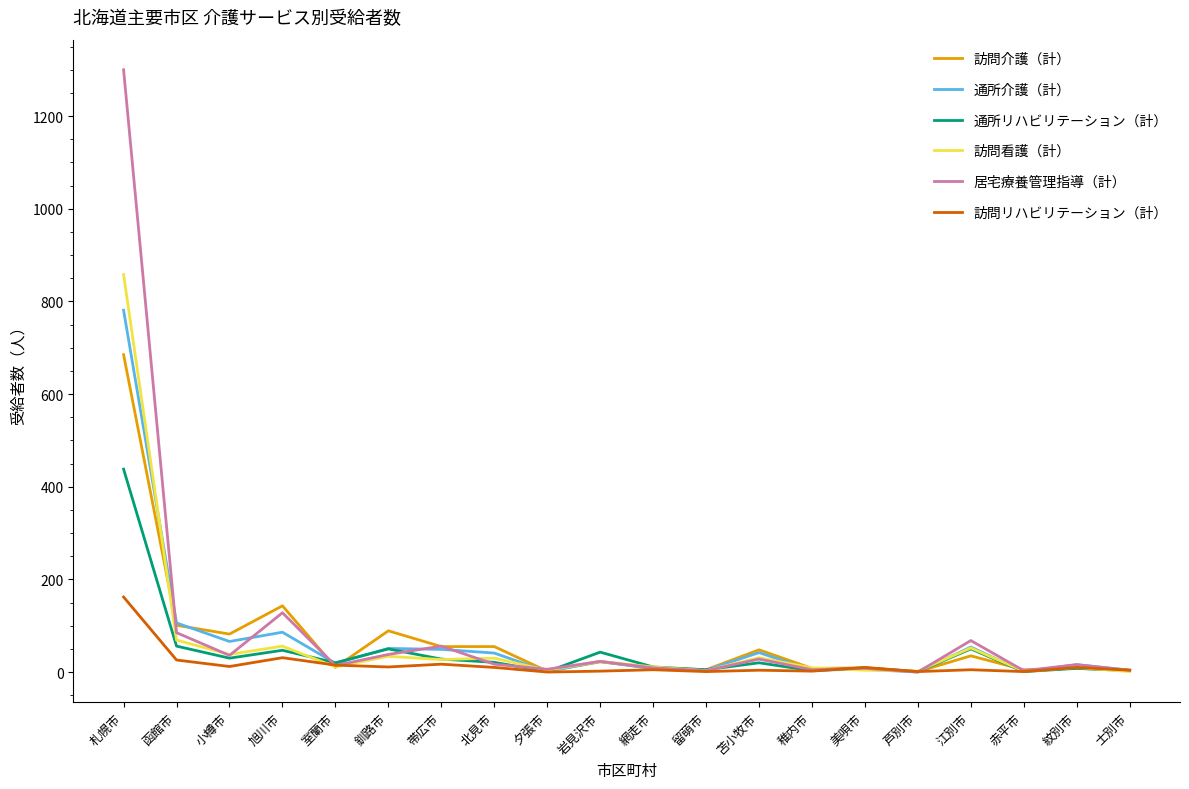

What is the approximate value of 通所リハビリテーション（計） at 函館市, to the nearest 50?

50